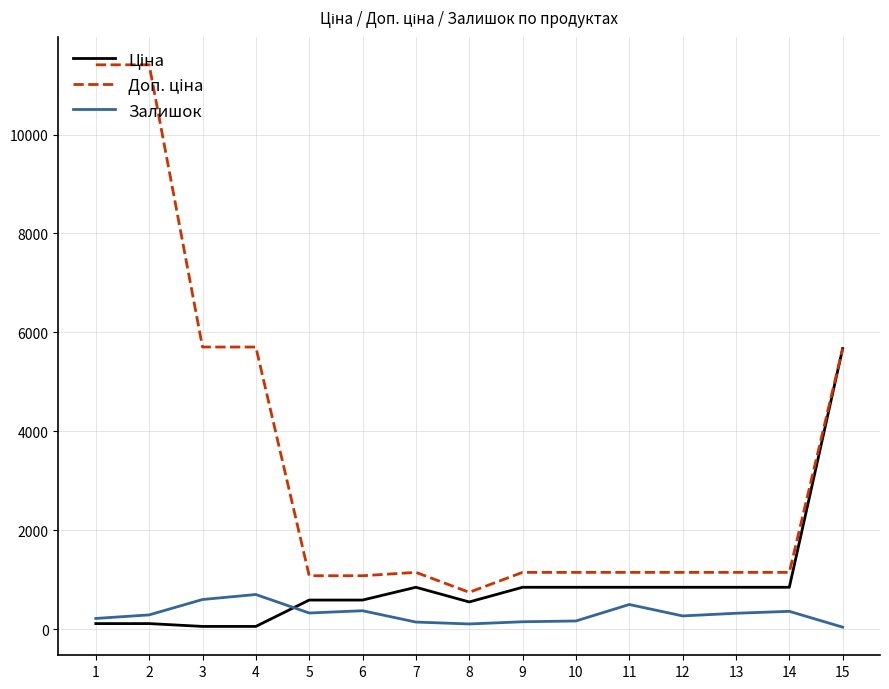

What is the difference between the highest and lowest values at 5?

753.7